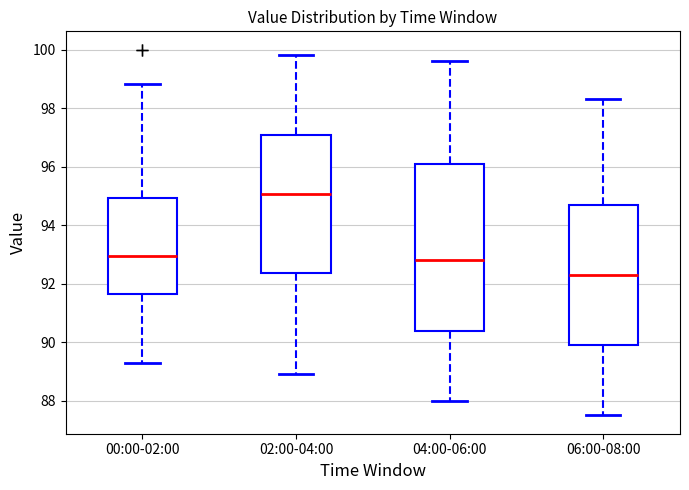

Which box is the tallest, from its lower edge to its upper edge?

04:00-06:00